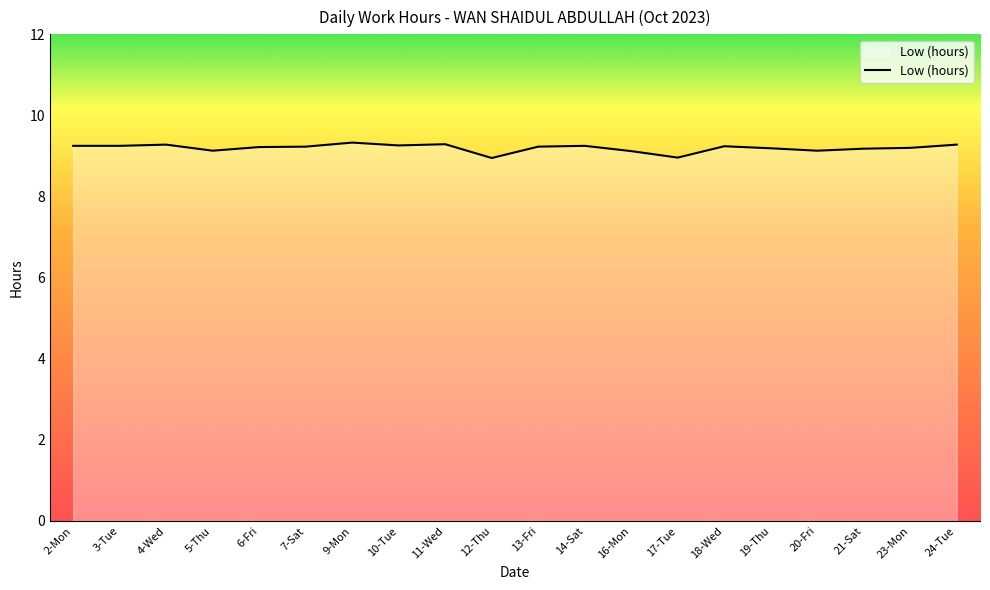

What position from the right is 5-Thu?

17